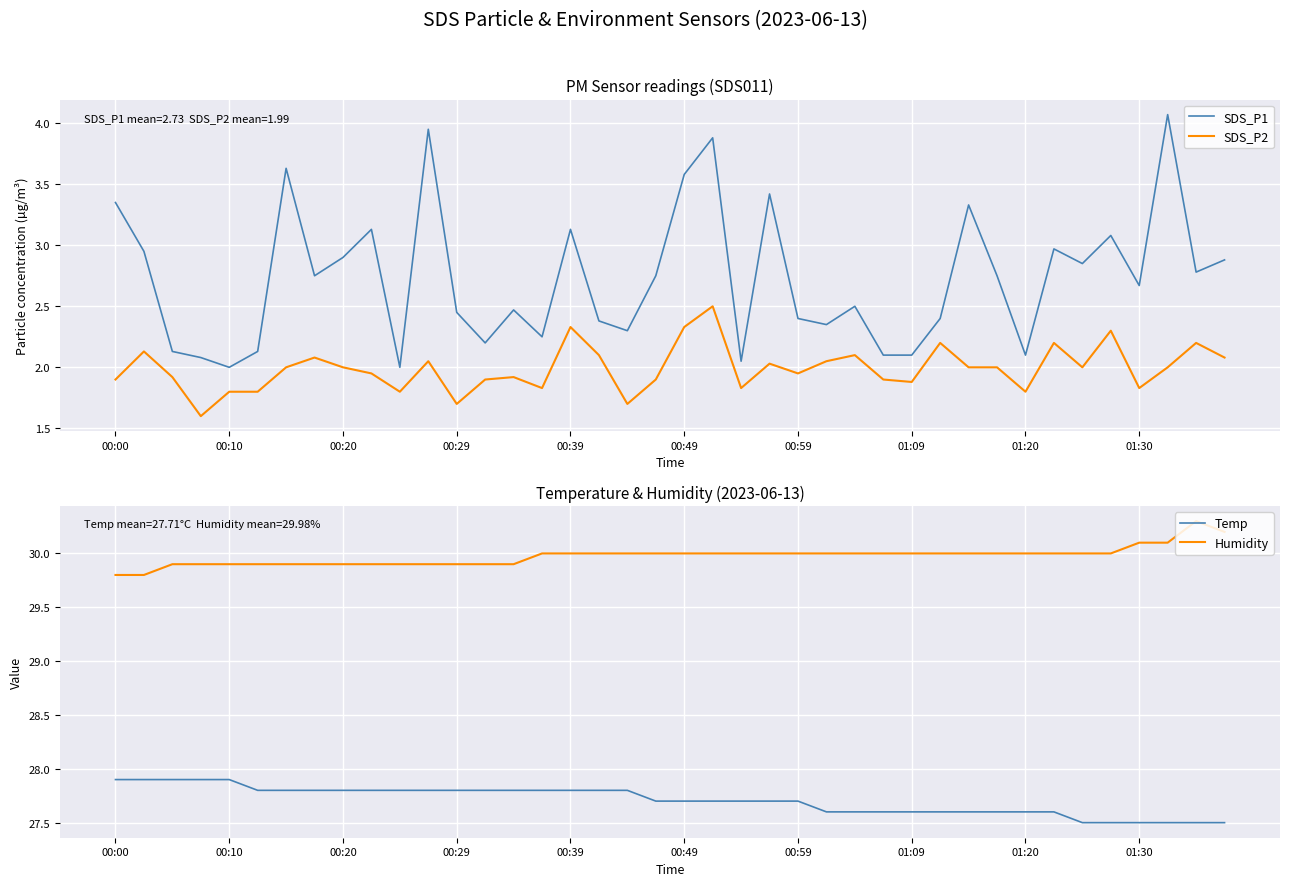

True or false: SDS_P2 has more than 2 points higher than both neighbors.

True